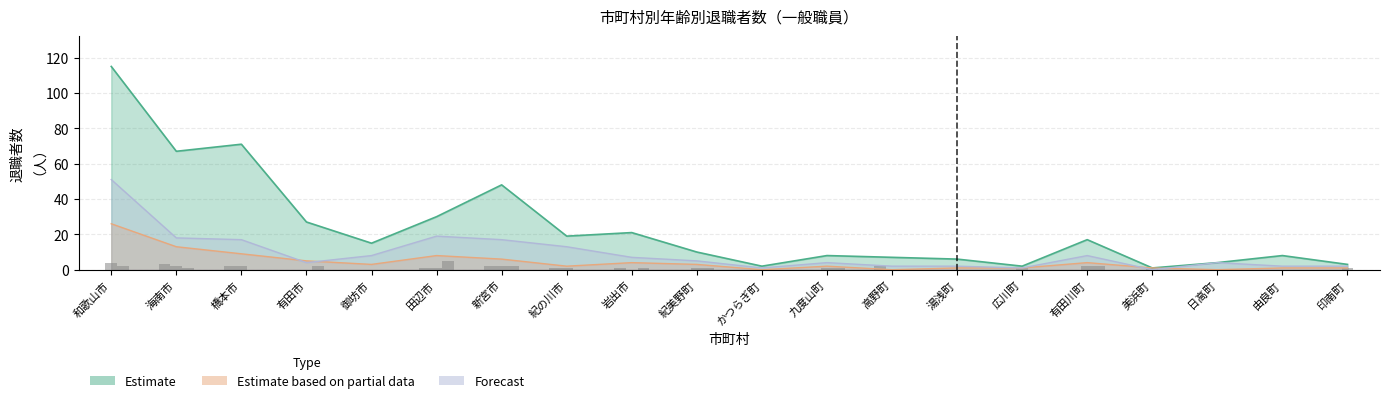

Which has a higher value, 紀美野町 or 美浜町?

紀美野町